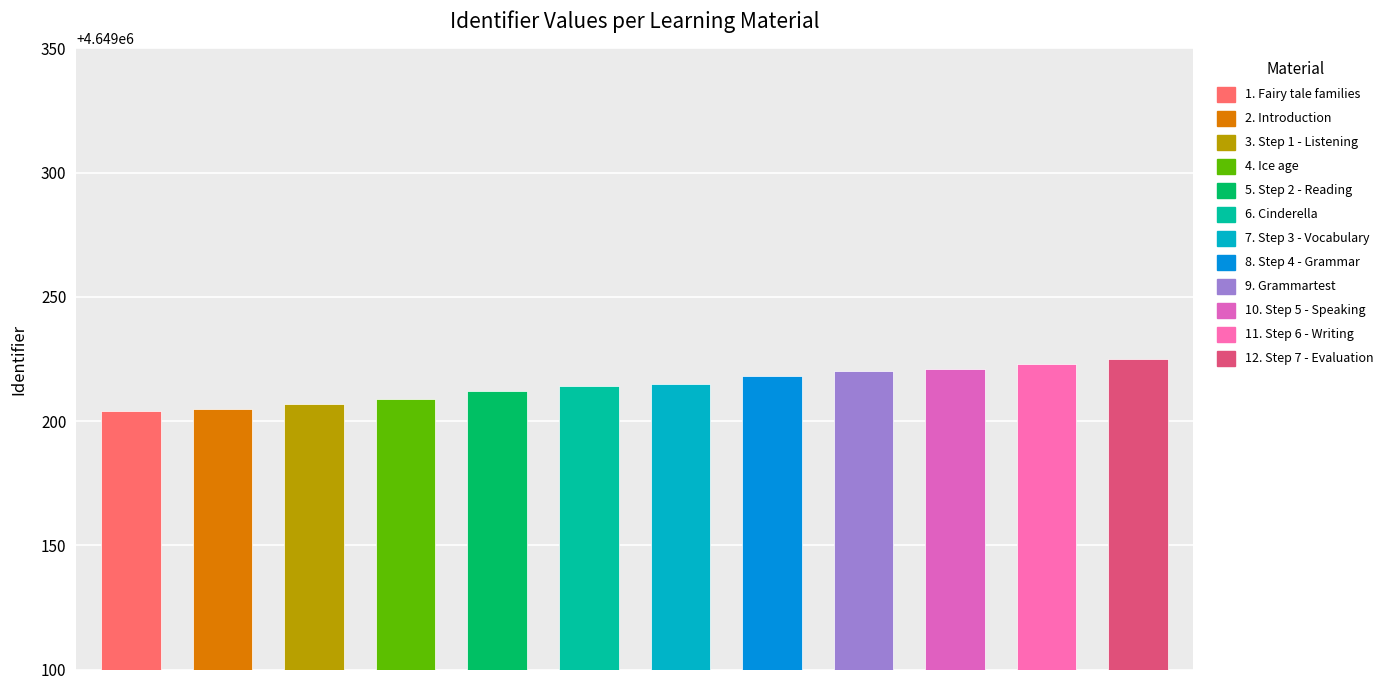

What position from the right is Step 7 - Evaluation?

1